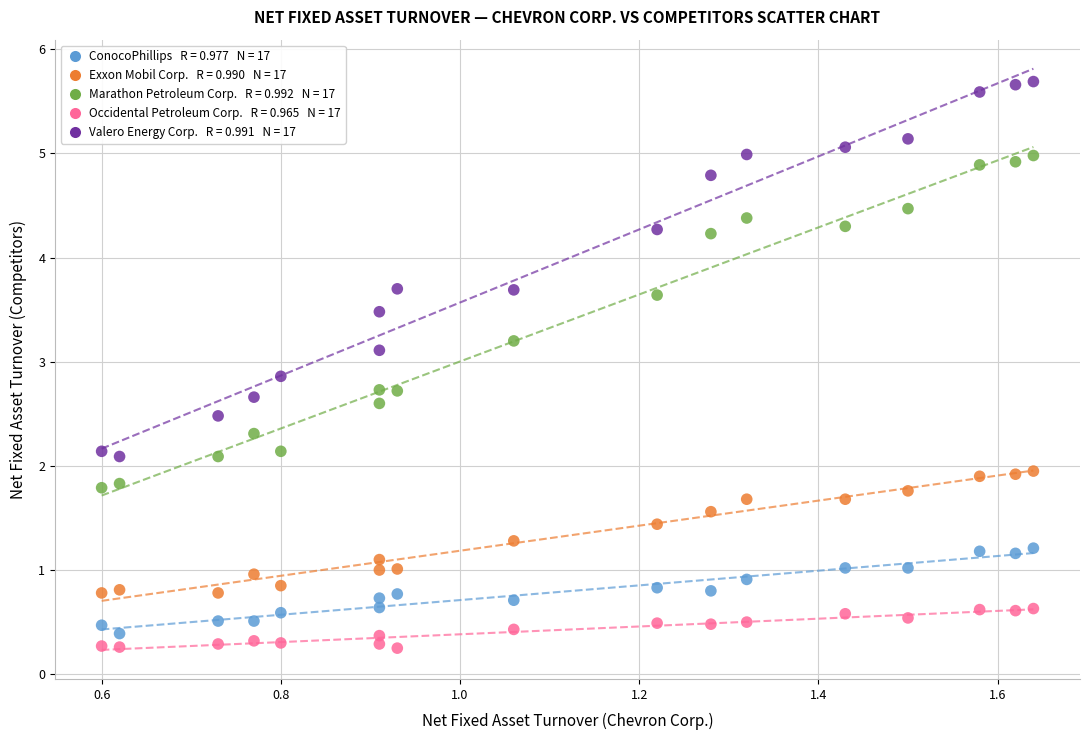

Across all data points, what is the range of X values (max minus min)?

1.0